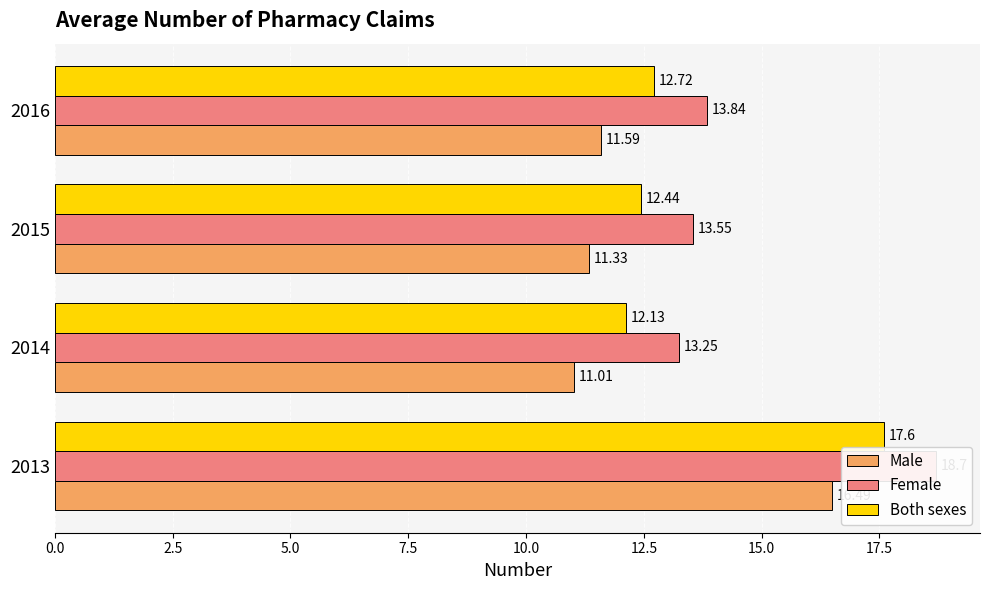

How many distinct data groups are displayed?

3